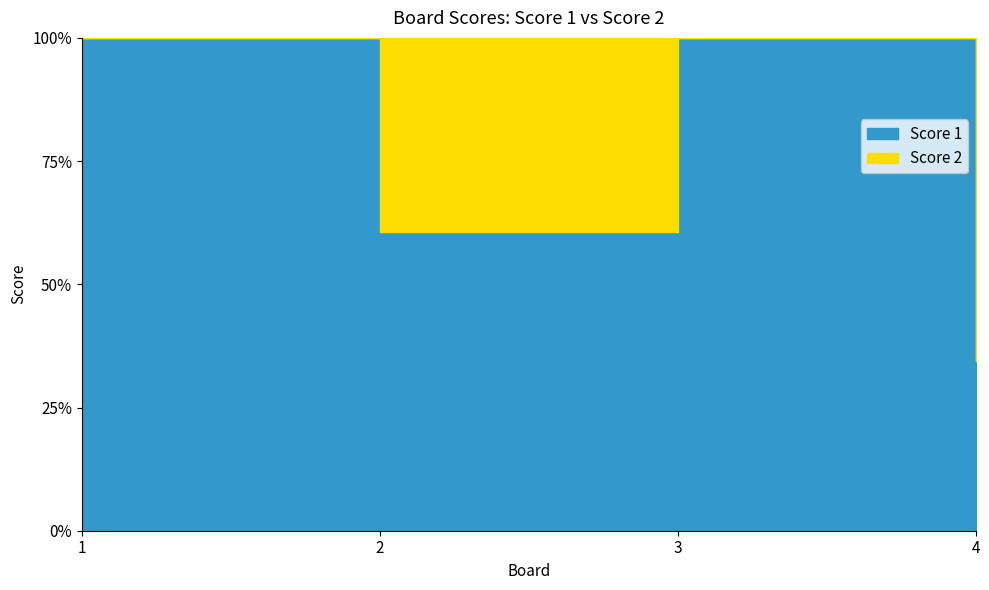

Reading right to left, what are all the values shown in this chart?

Score 1: 11	25	17	25
Score 2: 21	0	11	0